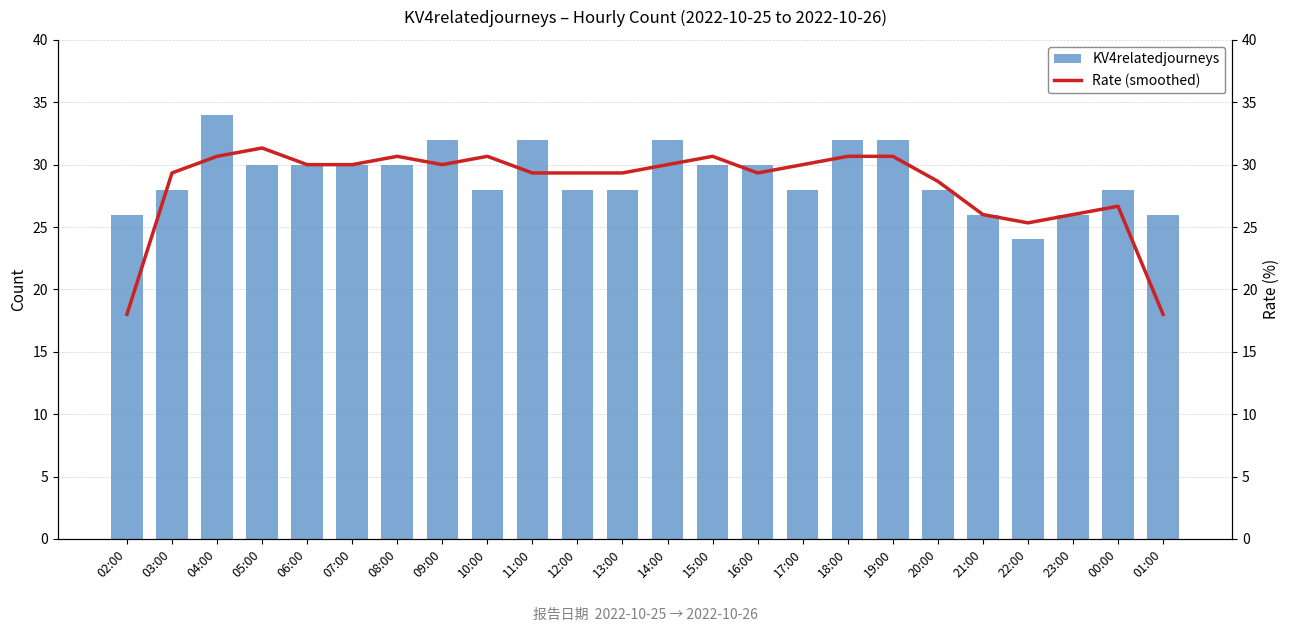

At how many categories does at least one series exceed 23?

24